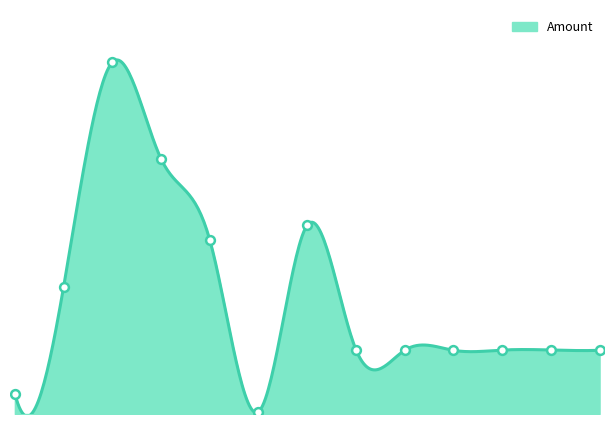

Between 2023-10-03 and 2023-12-20, which is larger?

2023-12-20